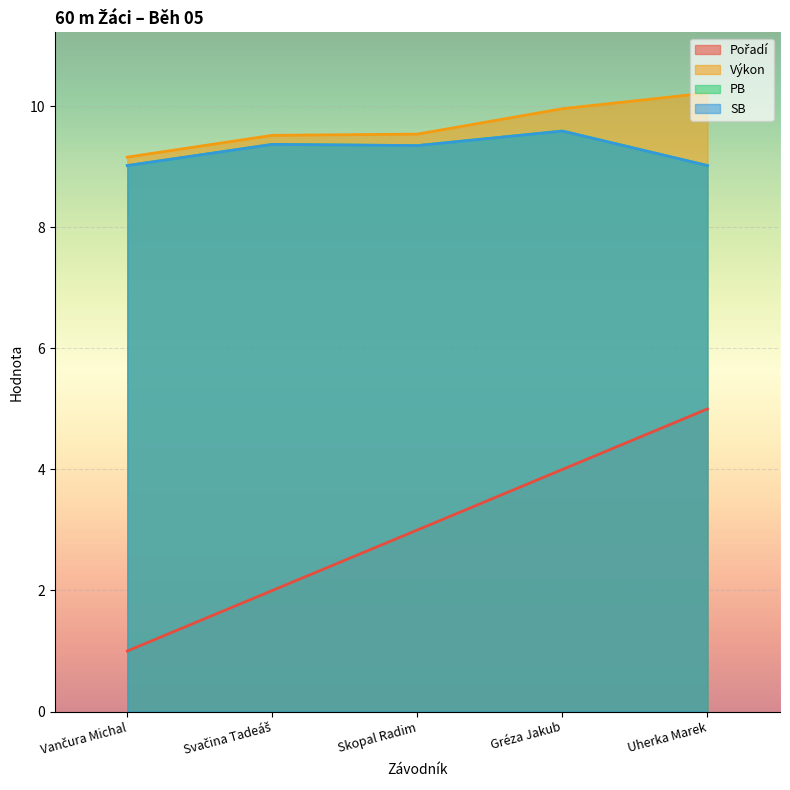

Between Vančura Michal and Svačina Tadeáš, which series saw the biggest shift?

Pořadí